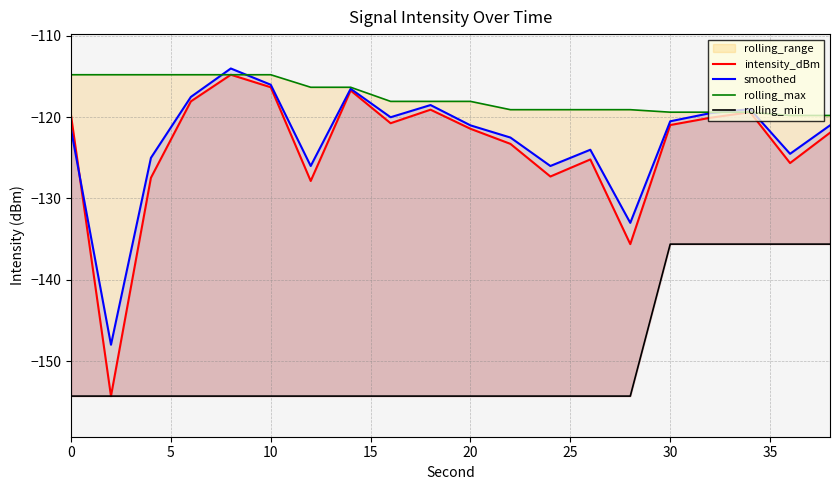

True or false: rolling_max has a value of -197.8 at 5.

False